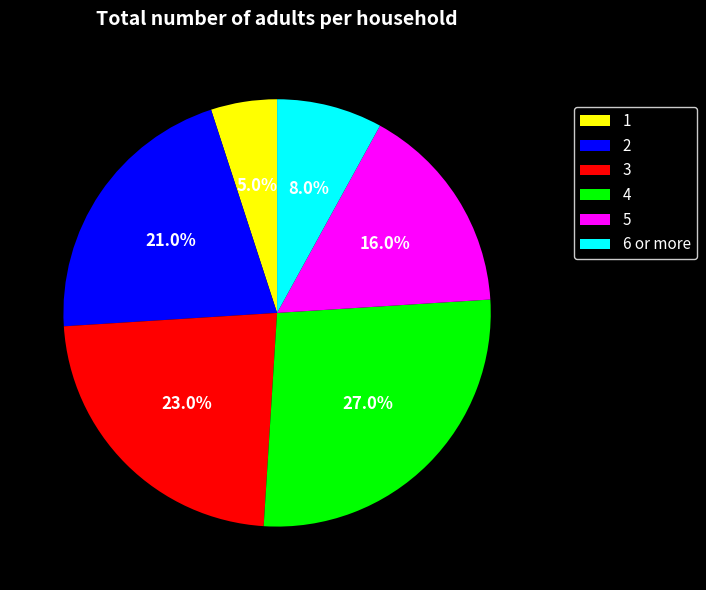

Between 3 and 6 or more, which is larger?

3